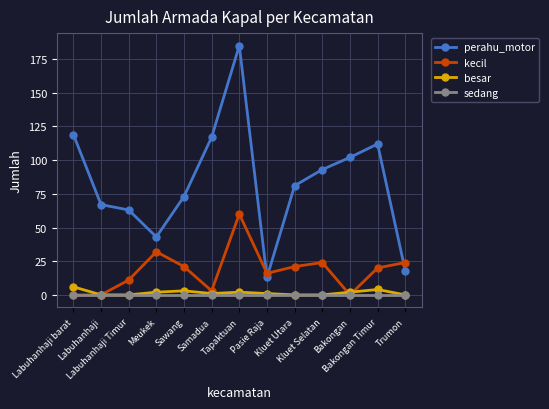

Reading right to left, transcribe all the data shown in this chart.

perahu_motor: Trumon=18	Bakongan Timur=112	Bakongan=102	Kluet Selatan=93	Kluet Utara=81	Pasie Raja=13	Tapaktuan=185	Samadua=117	Sawang=73	Meukek=43	Labuhanhaji Timur=63	Labuhanhaji=67	Labuhanhaji barat=119
kecil: Trumon=24	Bakongan Timur=20	Bakongan=0	Kluet Selatan=24	Kluet Utara=21	Pasie Raja=16	Tapaktuan=60	Samadua=3	Sawang=21	Meukek=32	Labuhanhaji Timur=11	Labuhanhaji=0	Labuhanhaji barat=0
besar: Trumon=0	Bakongan Timur=4	Bakongan=2	Kluet Selatan=0	Kluet Utara=0	Pasie Raja=1	Tapaktuan=2	Samadua=1	Sawang=3	Meukek=2	Labuhanhaji Timur=0	Labuhanhaji=0	Labuhanhaji barat=6
sedang: Trumon=0	Bakongan Timur=0	Bakongan=0	Kluet Selatan=0	Kluet Utara=0	Pasie Raja=0	Tapaktuan=0	Samadua=0	Sawang=0	Meukek=0	Labuhanhaji Timur=0	Labuhanhaji=0	Labuhanhaji barat=0